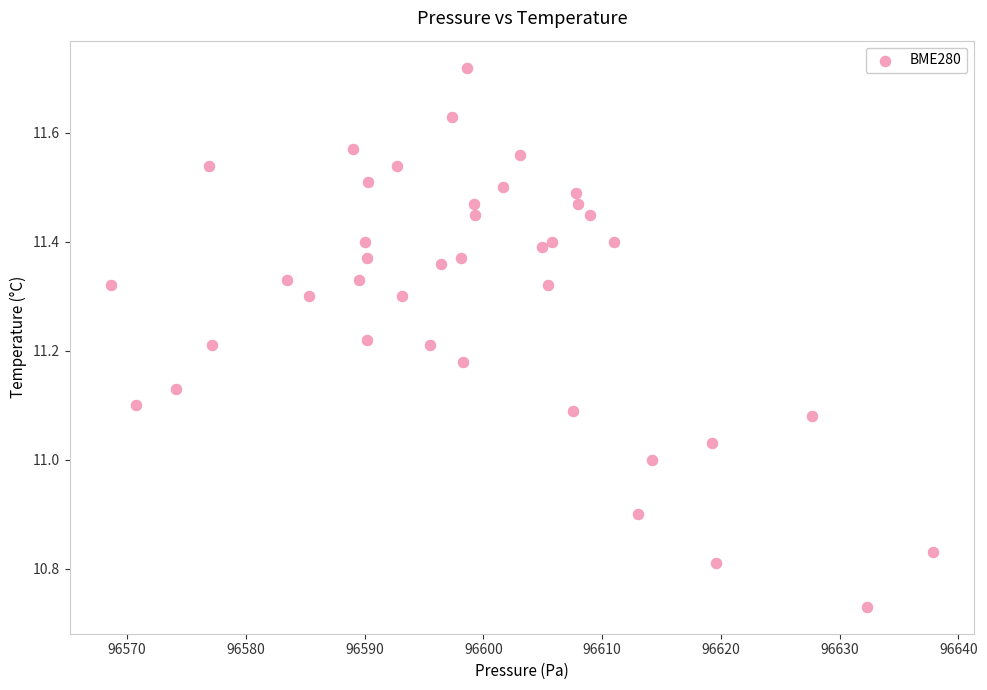

What is the range of Y values (max minus min)?

1.0